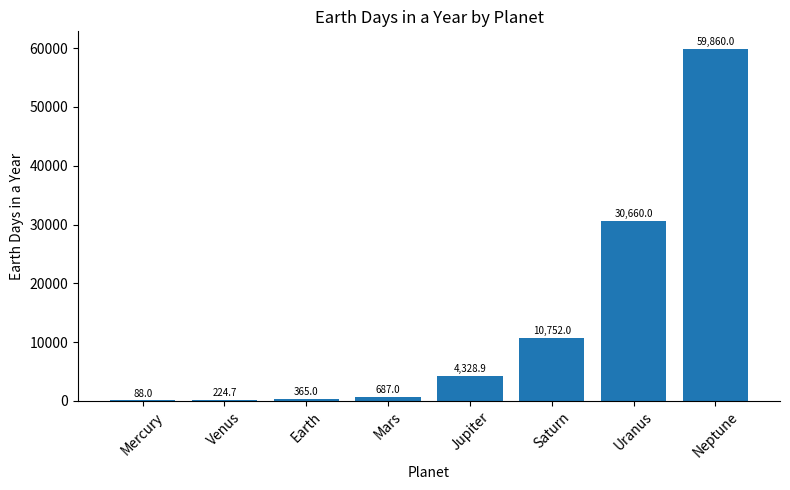

What is the change in value from Saturn to Uranus?

+19908.0